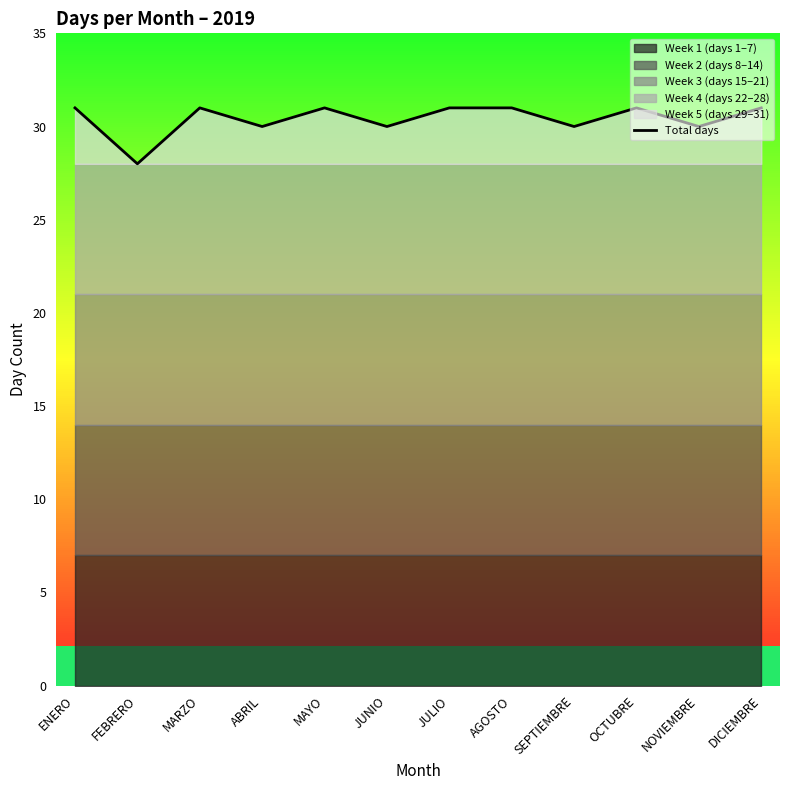

Does the chart have visible grid lines?

No